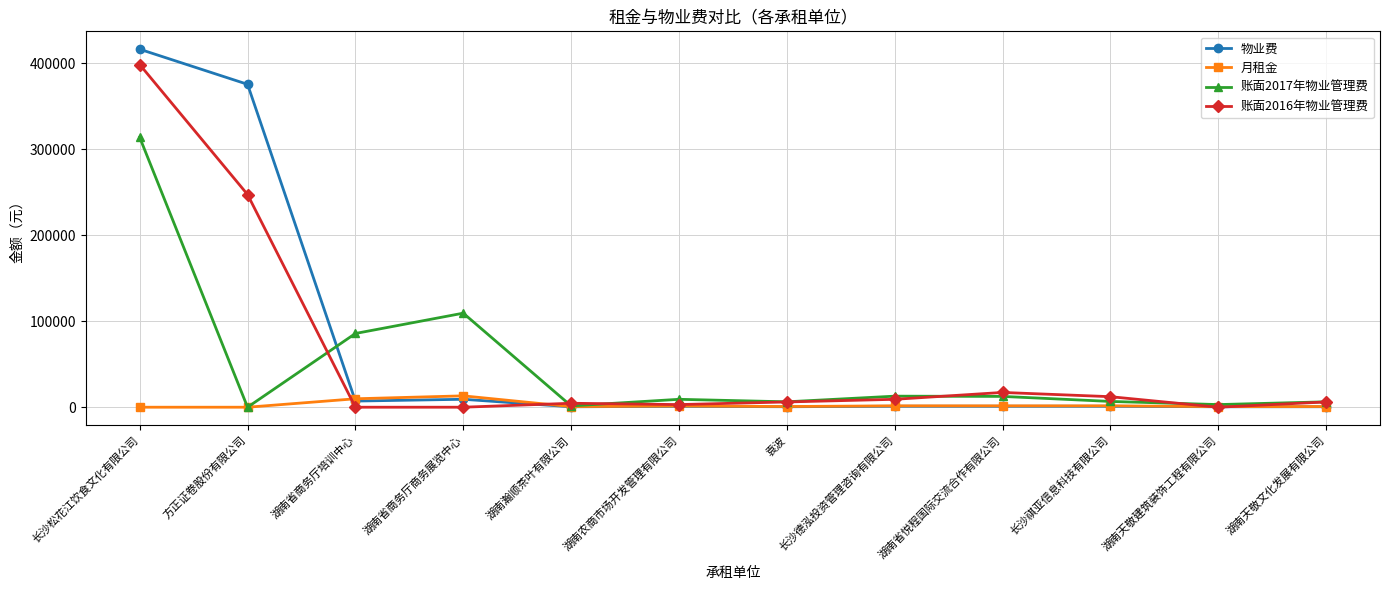

What is the value of the 账面2017年物业管理费 point at the 6th from the left?

9180